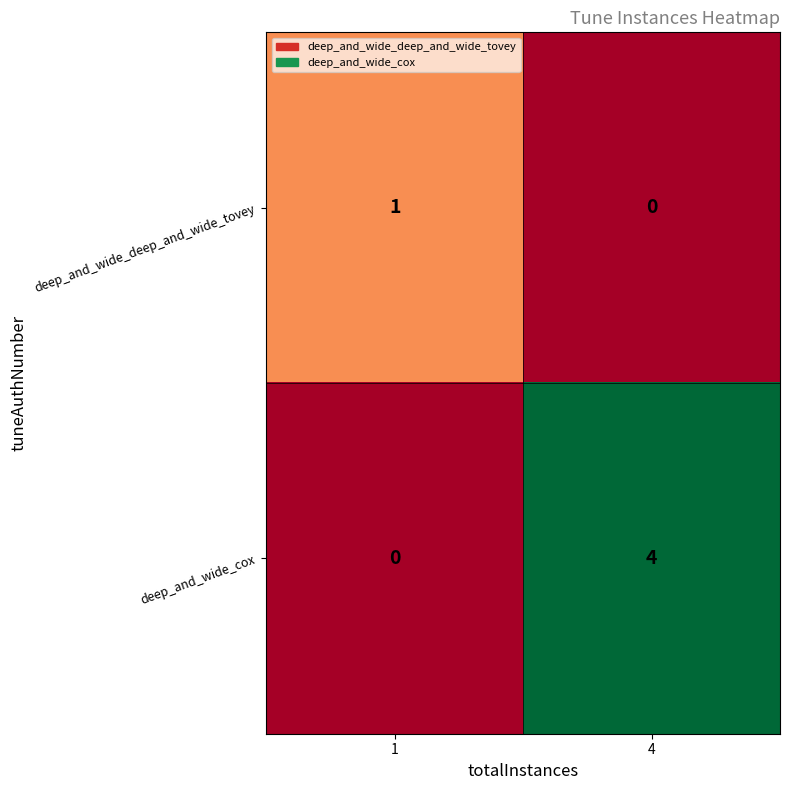

Which category has the lowest value in the deep_and_wide_deep_and_wide_tovey series?

4